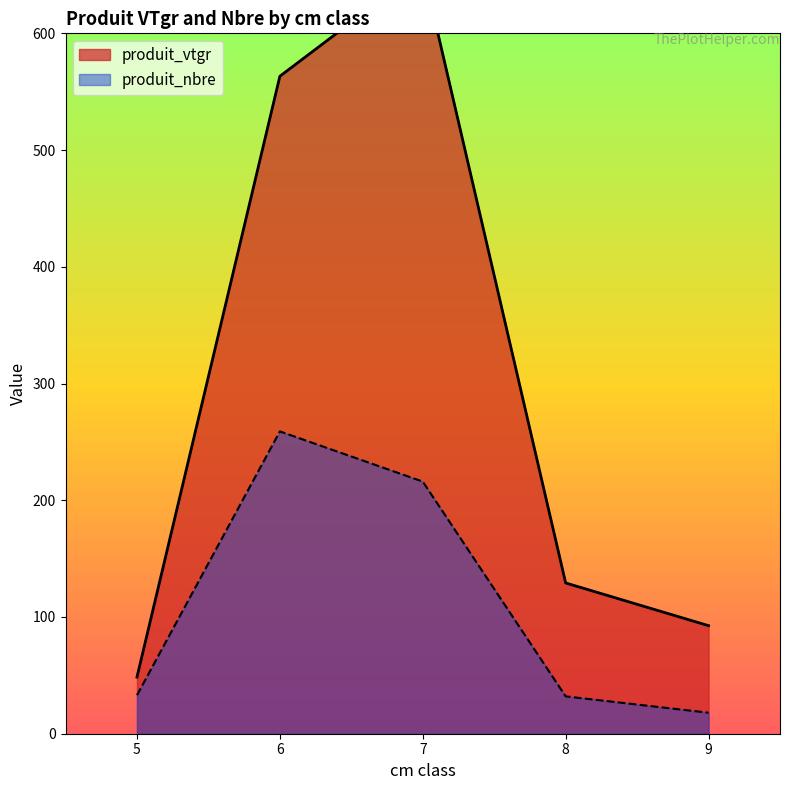

The value of produit_nbre at 7 is 364. True or false?

False